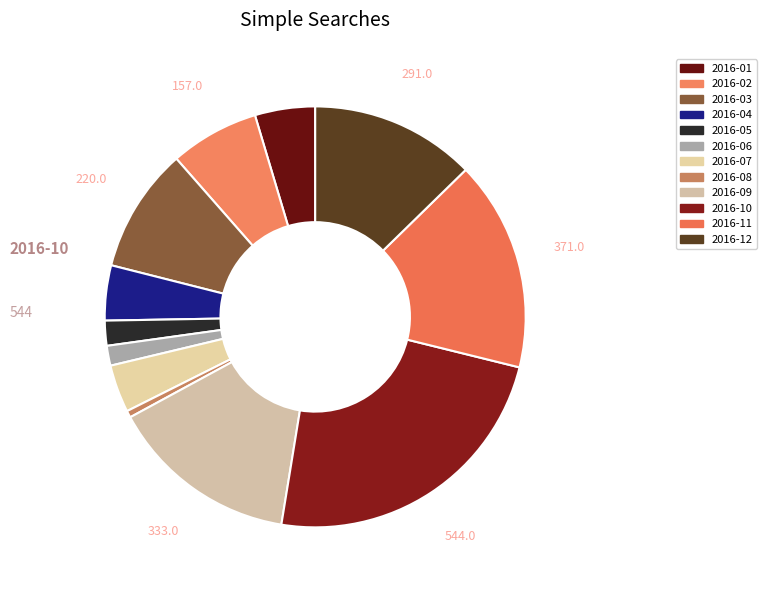

Rank the categories by value from lowest to highest.

2016-08, 2016-06, 2016-05, 2016-07, 2016-04, 2016-01, 2016-02, 2016-03, 2016-12, 2016-09, 2016-11, 2016-10